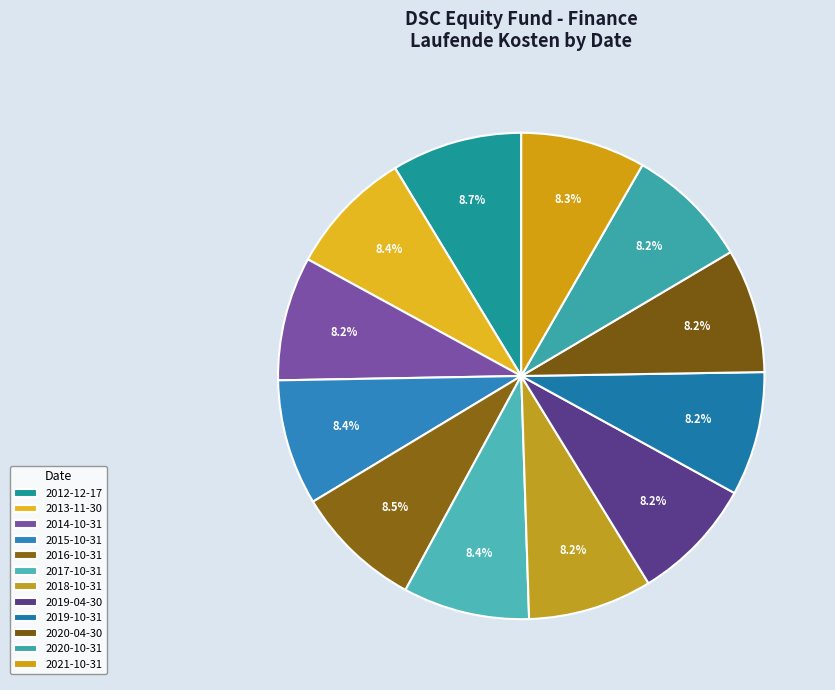

How many segments does this pie chart have?

12